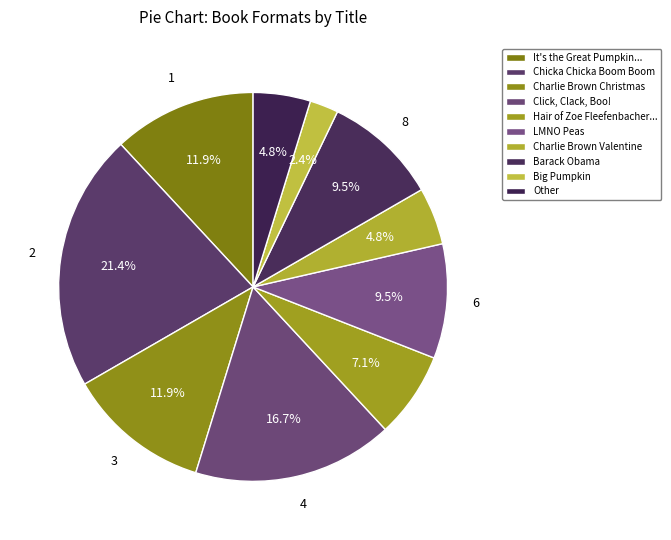

What is the change in value from Click, Clack, Boo! to Barack Obama?

-3